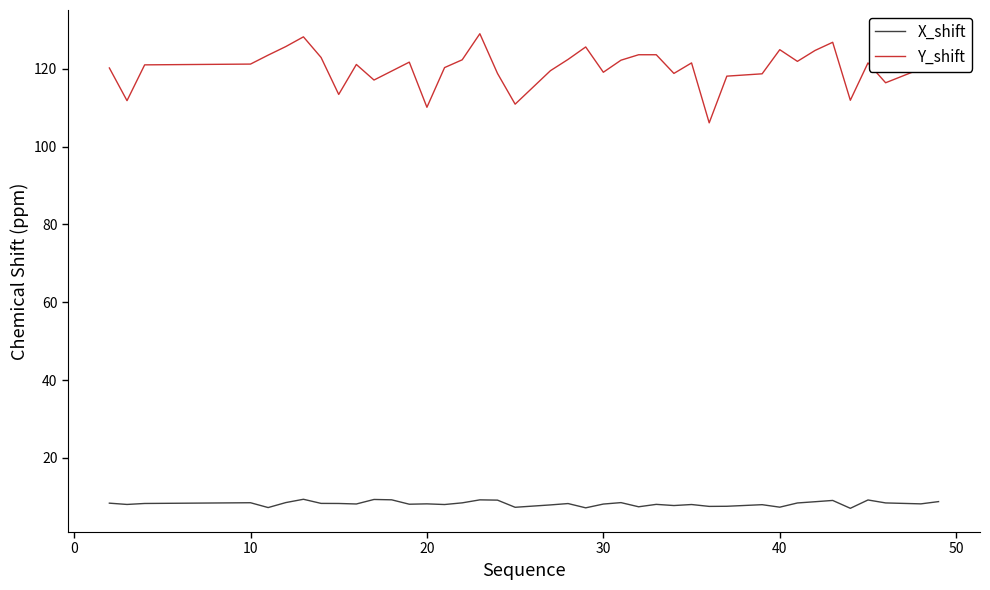

What is the minimum value for Y_shift?

106.1